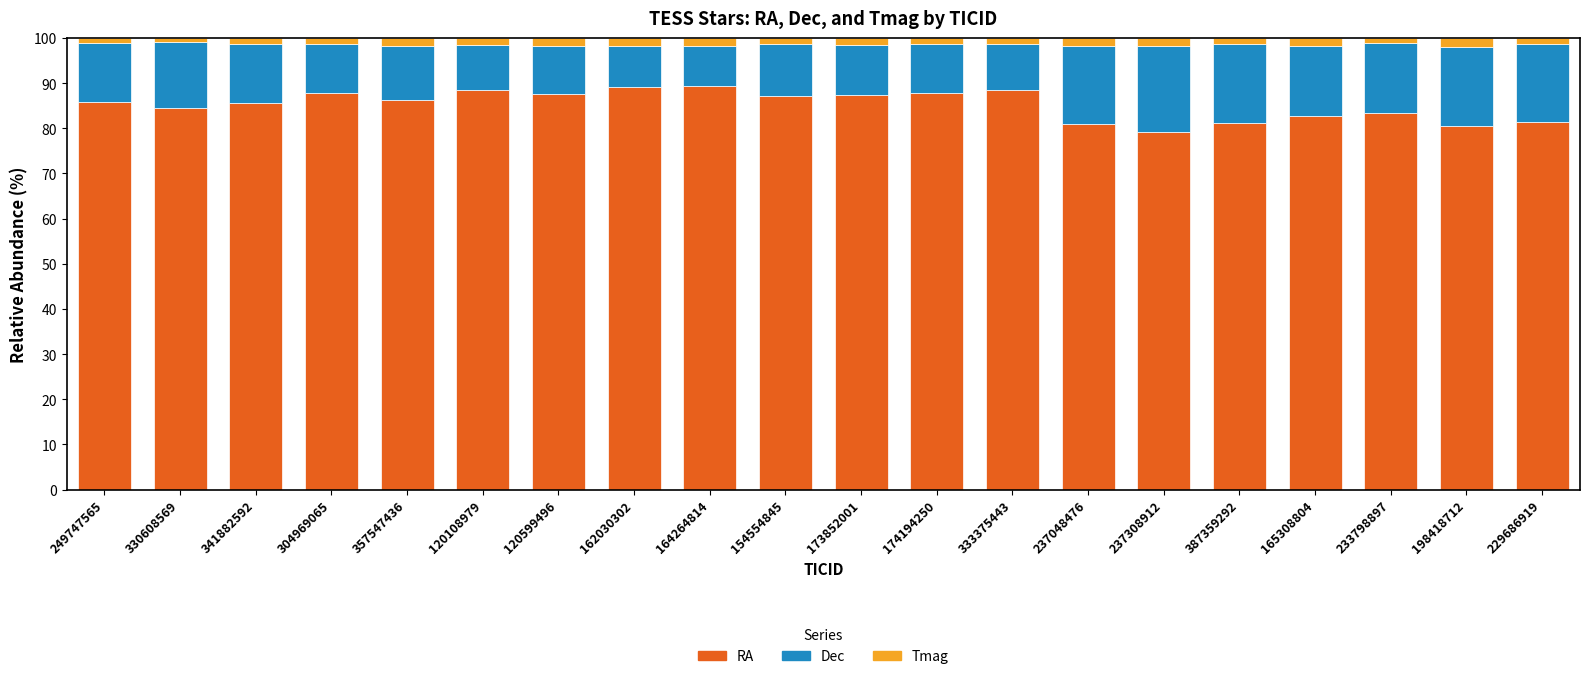

What is the minimum value for RA?

79.2